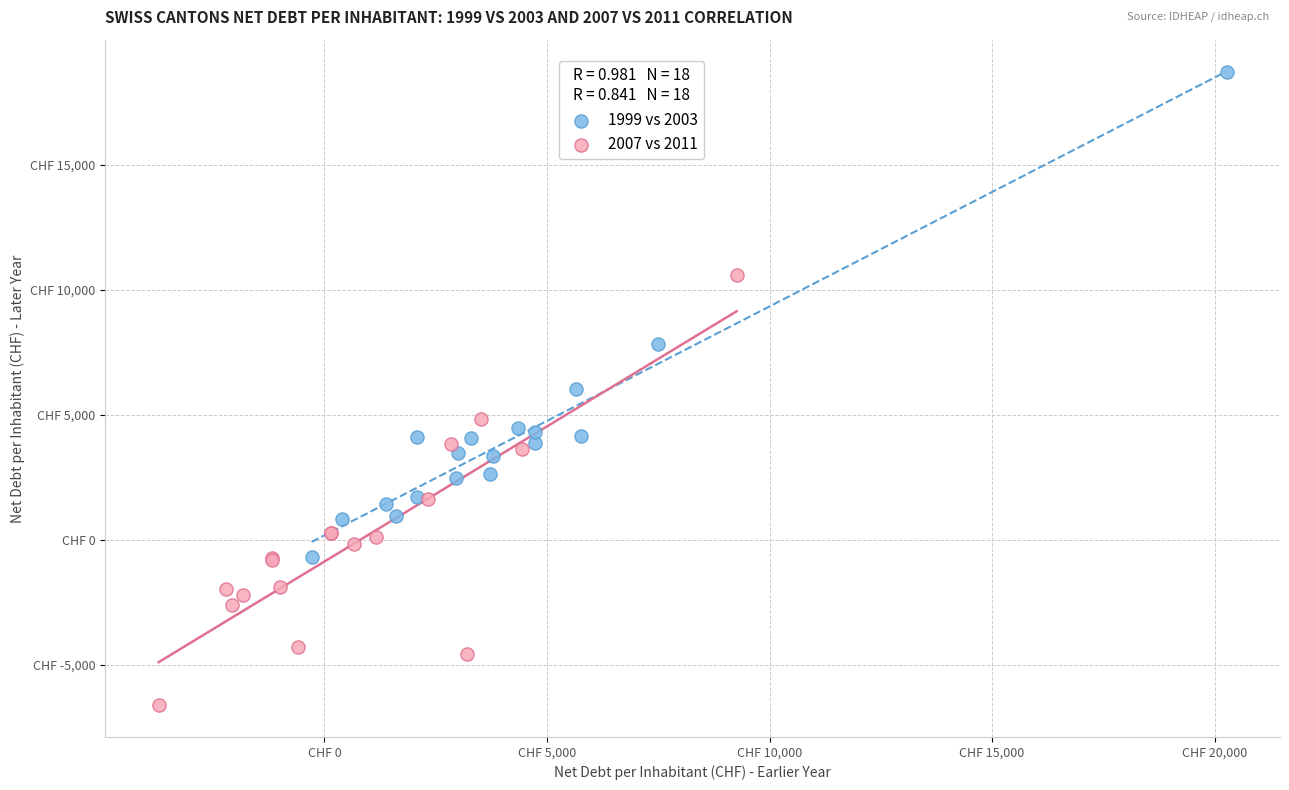

What are all the series names shown in the legend?

1999 vs 2003, 2007 vs 2011